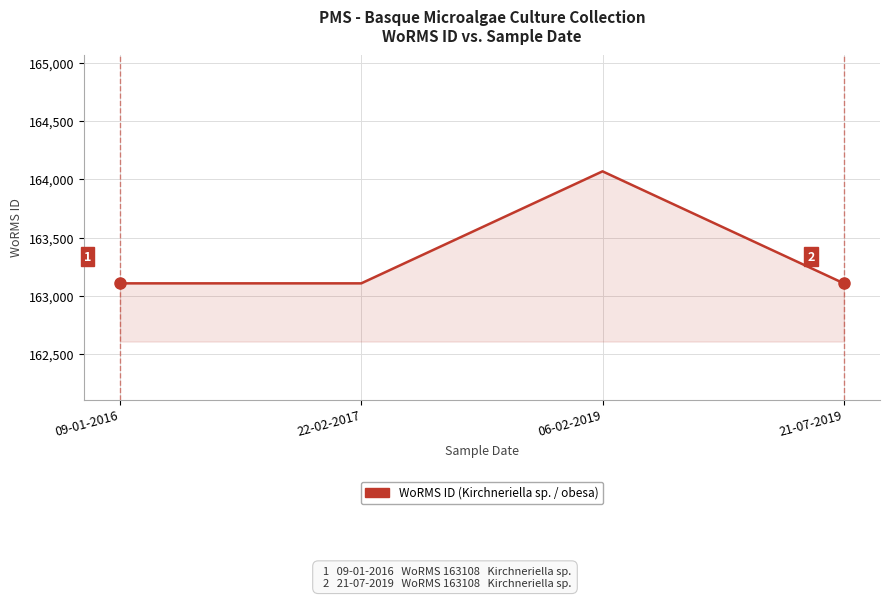

True or false: the data has more than 0 interior local peaks.

True